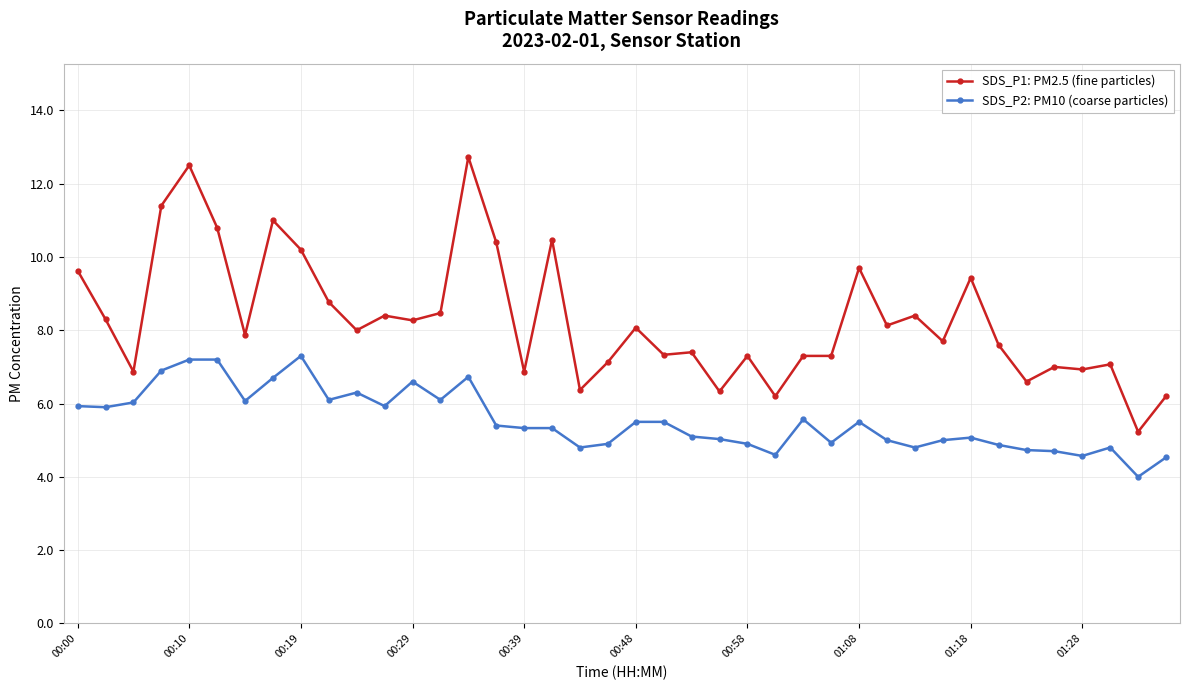

What is the value of the SDS_P2: PM10 (coarse particles) point at the 4th from the left?

6.9